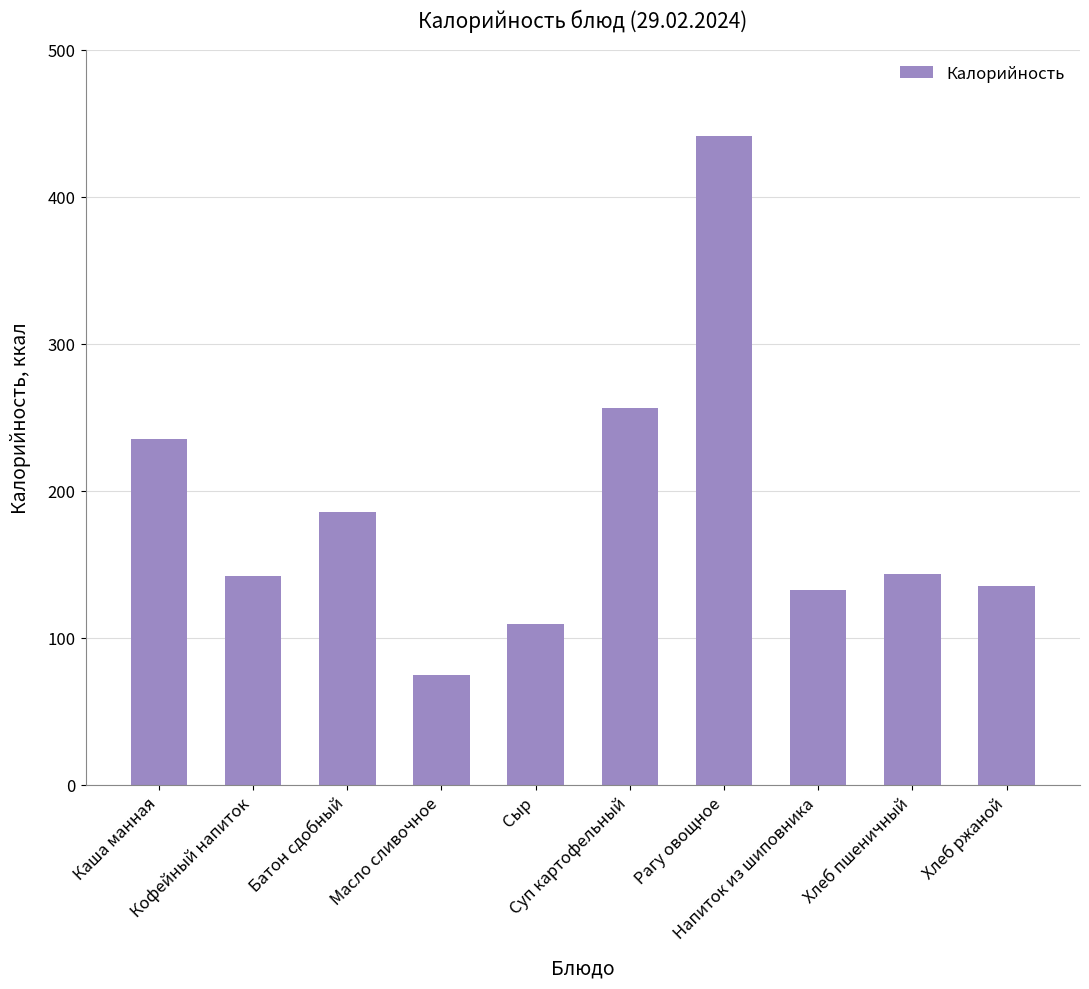

Is it true that the value at Суп картофельный is 256.2?

True